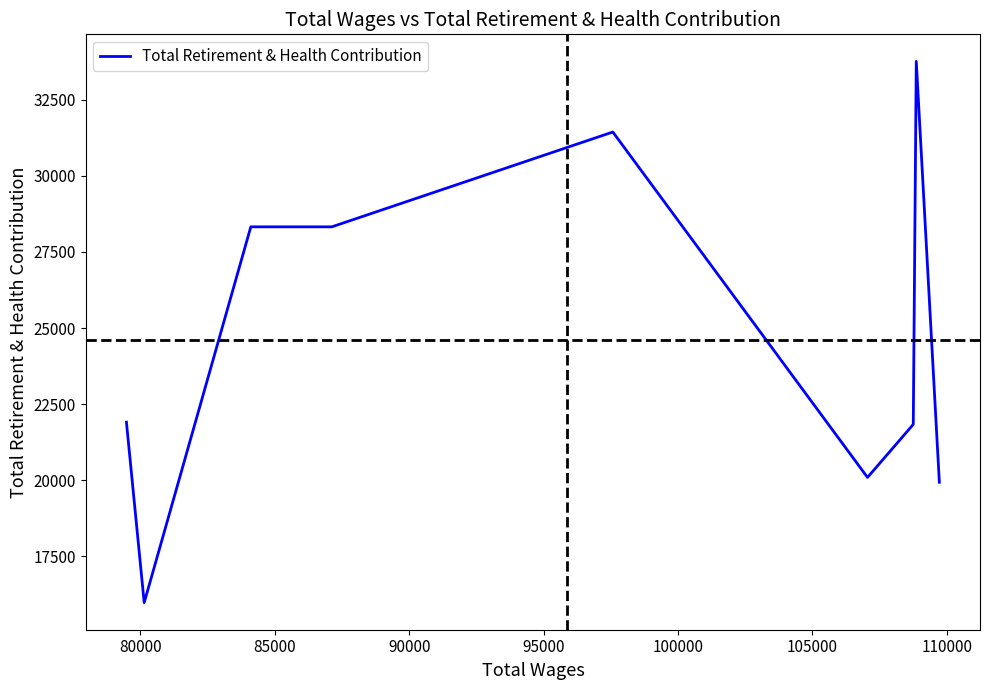

How many lines are shown in the chart?

1